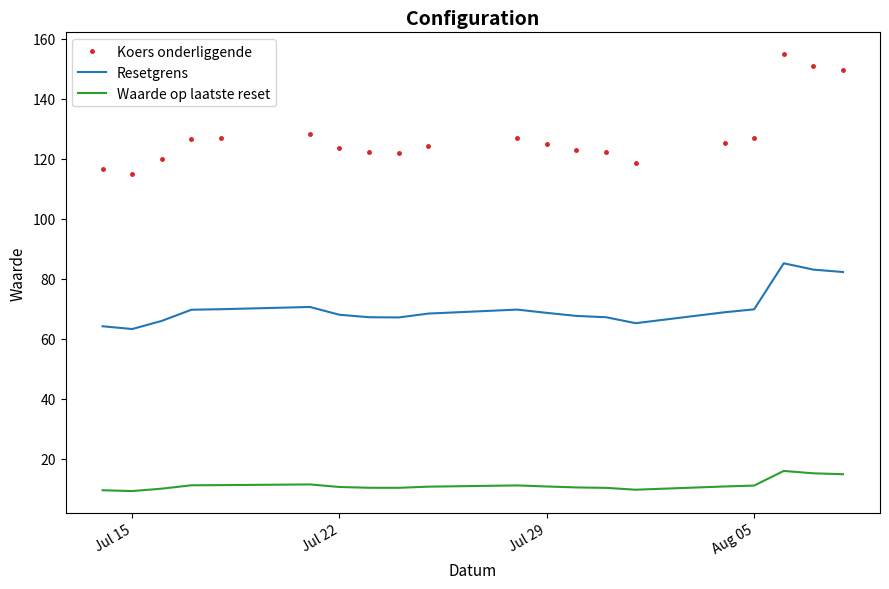

How many lines are shown in the chart?

3